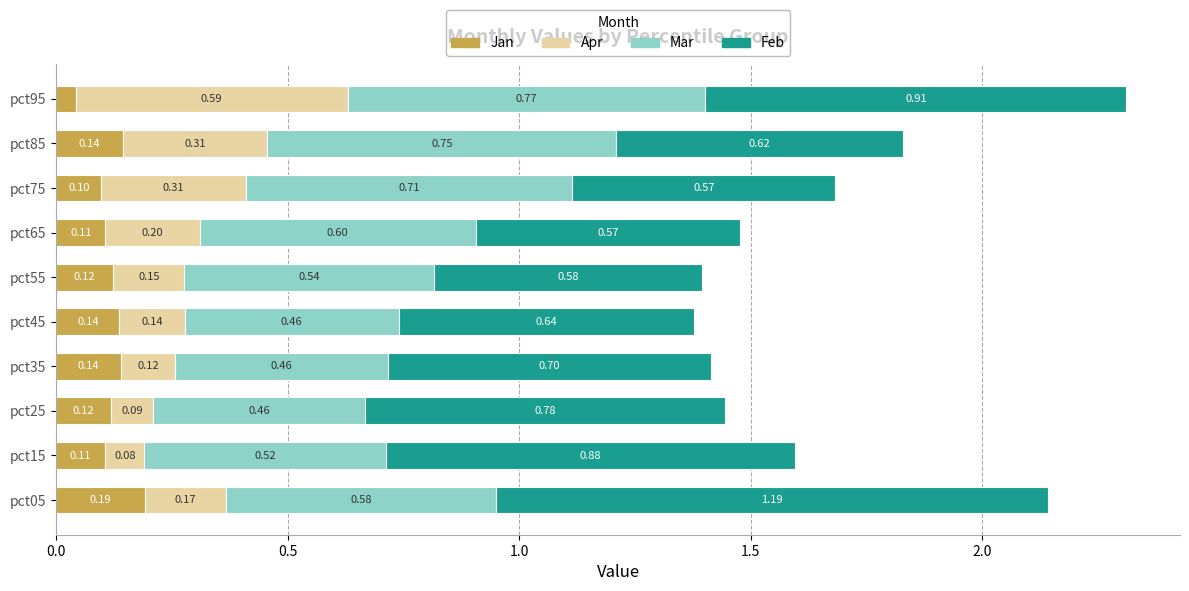

What is the total value across all series at pct45?

1.4